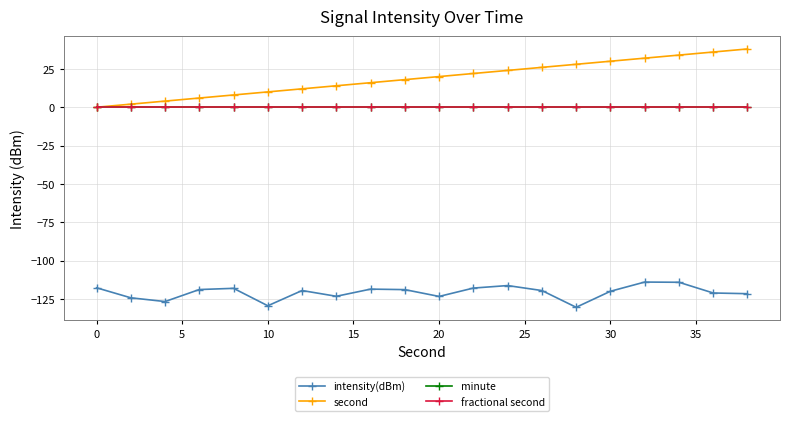

Reading right to left, transcribe all the data shown in this chart.

intensity(dBm): -121.6	-121.1	-114.1	-114.0	-120.0	-130.4	-119.5	-116.3	-117.9	-123.4	-118.9	-118.6	-123.3	-119.5	-129.5	-118.1	-118.9	-126.7	-124.3	-117.7
second: 38.0	36.0	34.0	32.0	30.0	28.0	26.0	24.0	22.0	20.0	18.0	16.0	14.0	12.0	10.0	8.0	6.0	4.0	2.0	0.0
minute: 0.0	0.0	0.0	0.0	0.0	0.0	0.0	0.0	0.0	0.0	0.0	0.0	0.0	0.0	0.0	0.0	0.0	0.0	0.0	0.0
fractional second: 0.0	0.0	0.0	0.0	0.0	0.0	0.0	0.0	0.0	0.0	0.0	0.0	0.0	0.0	0.0	0.0	0.0	0.0	0.0	0.0